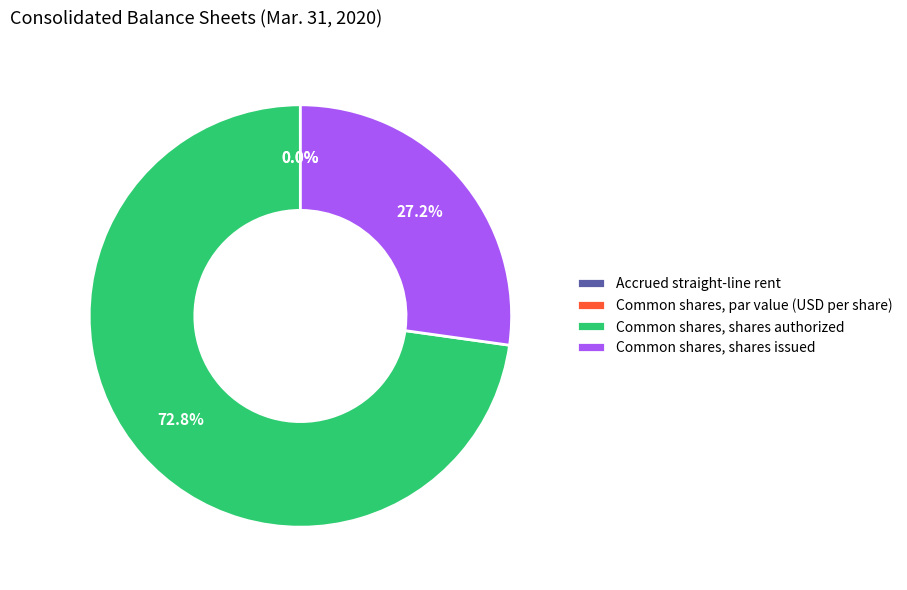

Rank the categories by value from highest to lowest.

Common shares, shares authorized, Common shares, shares issued, Accrued straight-line rent, Common shares, par value (USD per share)